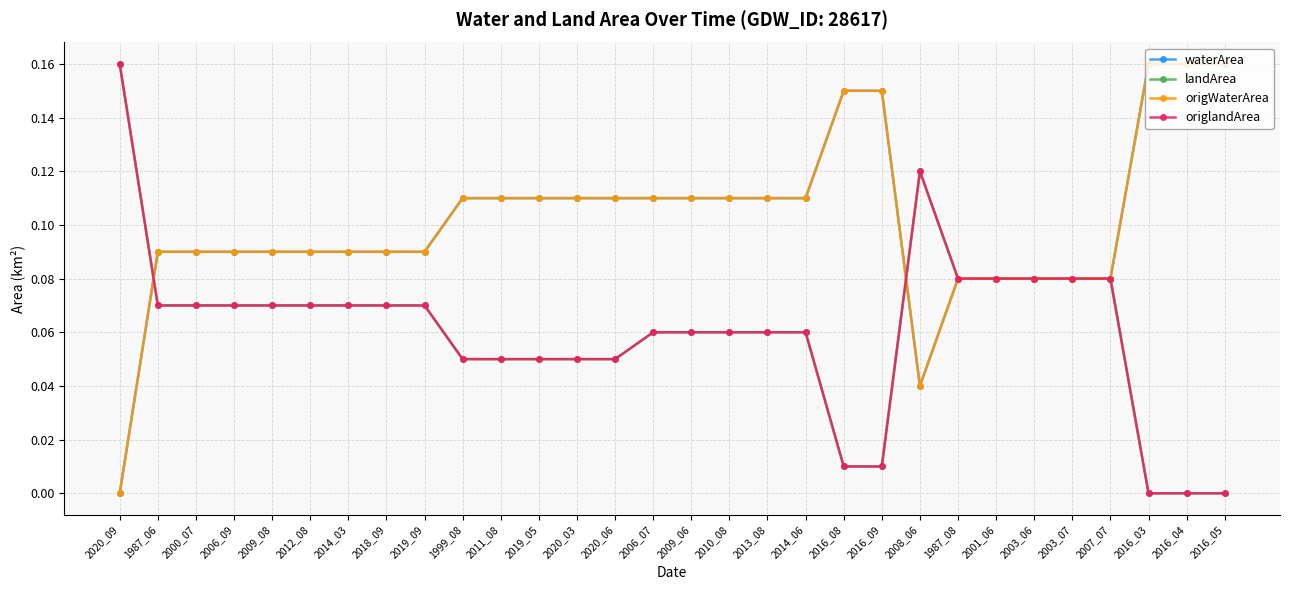

Is this an area chart (filled region under the line)?

No